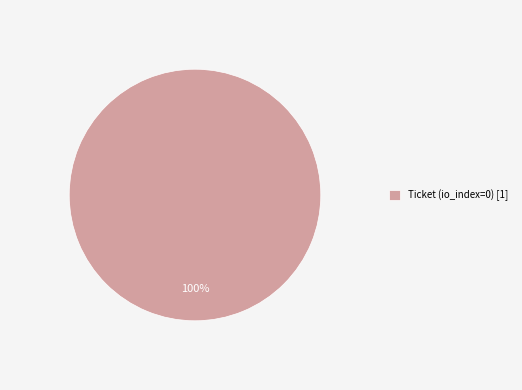

Which slice represents more than half of the pie?

Ticket (io_index=0) [1]